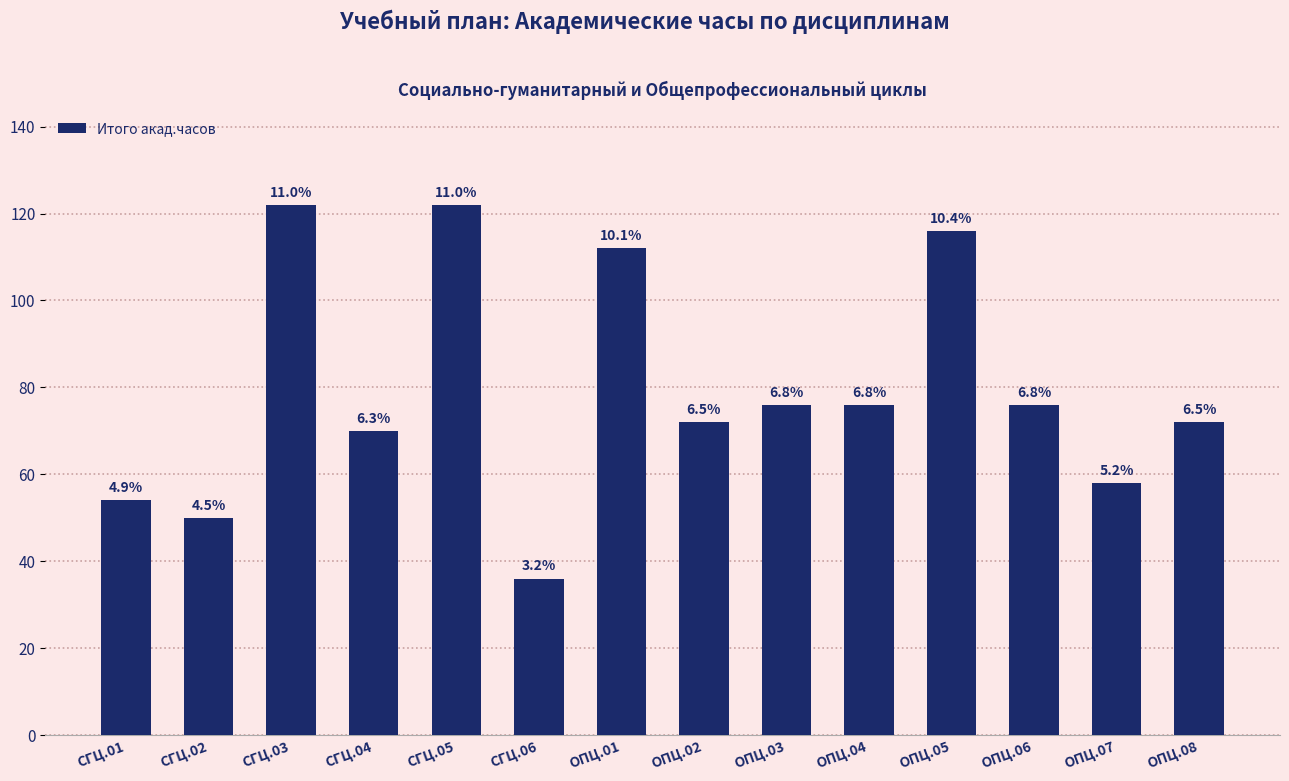

What value does the data have at ОПЦ.03, to the nearest 10?

80